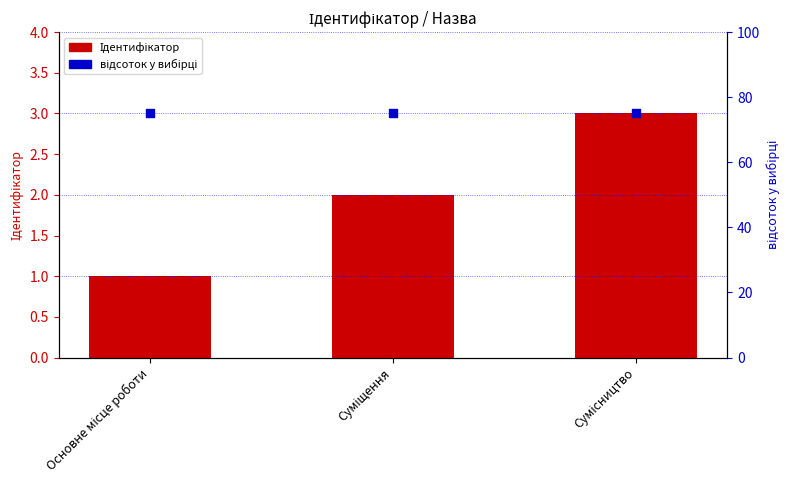

At which category is the sum across all series the highest?

Сумісництво